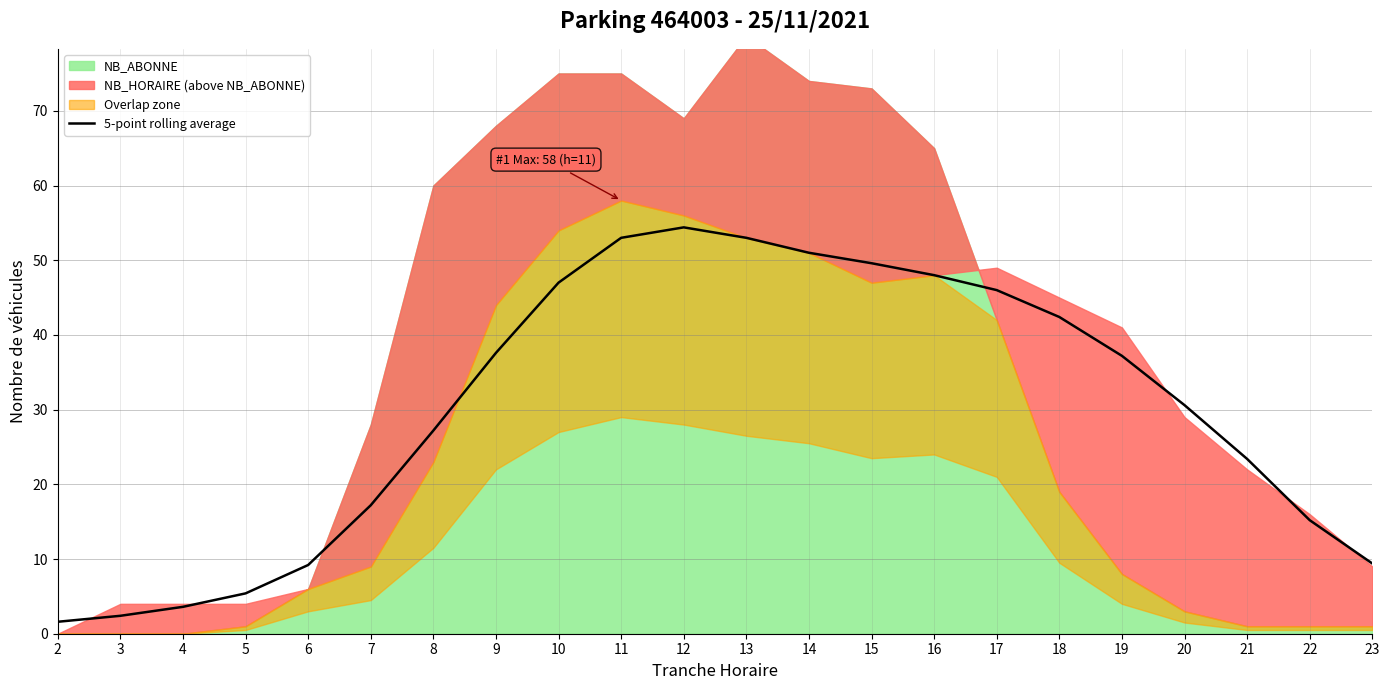

List the labels in order of value, largest first.

12, 11, 13, 14, 15, 16, 10, 17, 18, 9, 19, 20, 8, 21, 7, 22, 23, 6, 5, 4, 3, 2